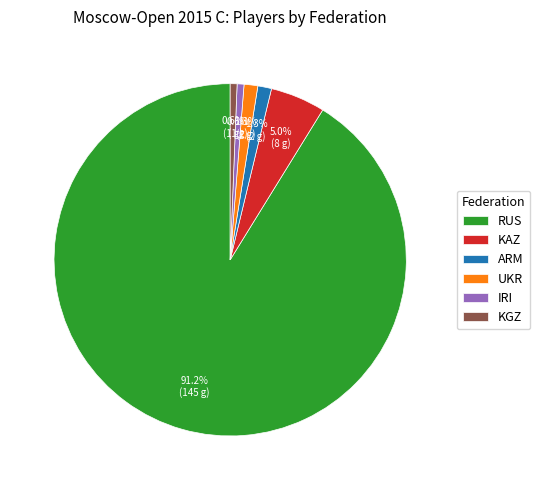

To the nearest percent, what is the average slice percentage?

17%